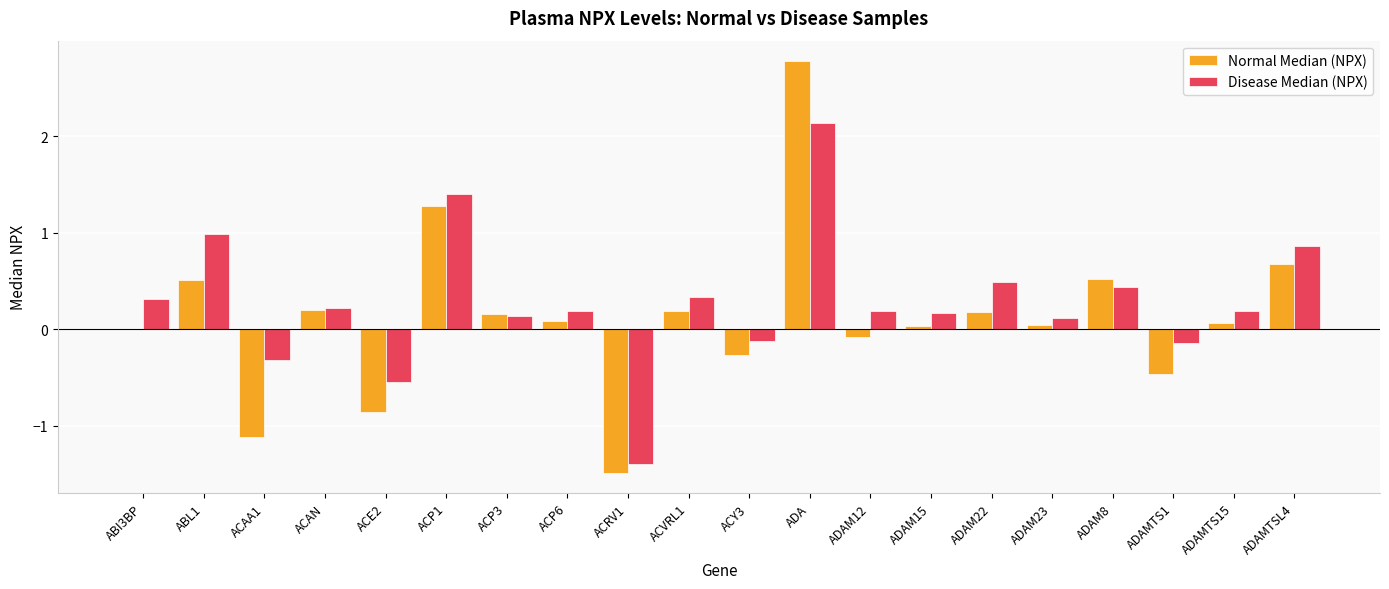

What is the maximum value shown in the chart?

2.8